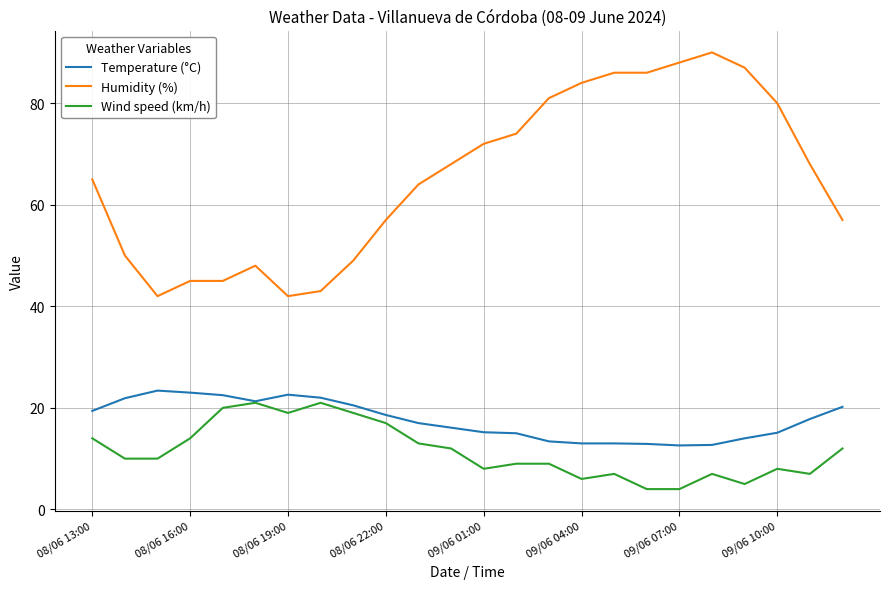

True or false: Humidity (%) and Wind speed (km/h) intersect in this chart.

False